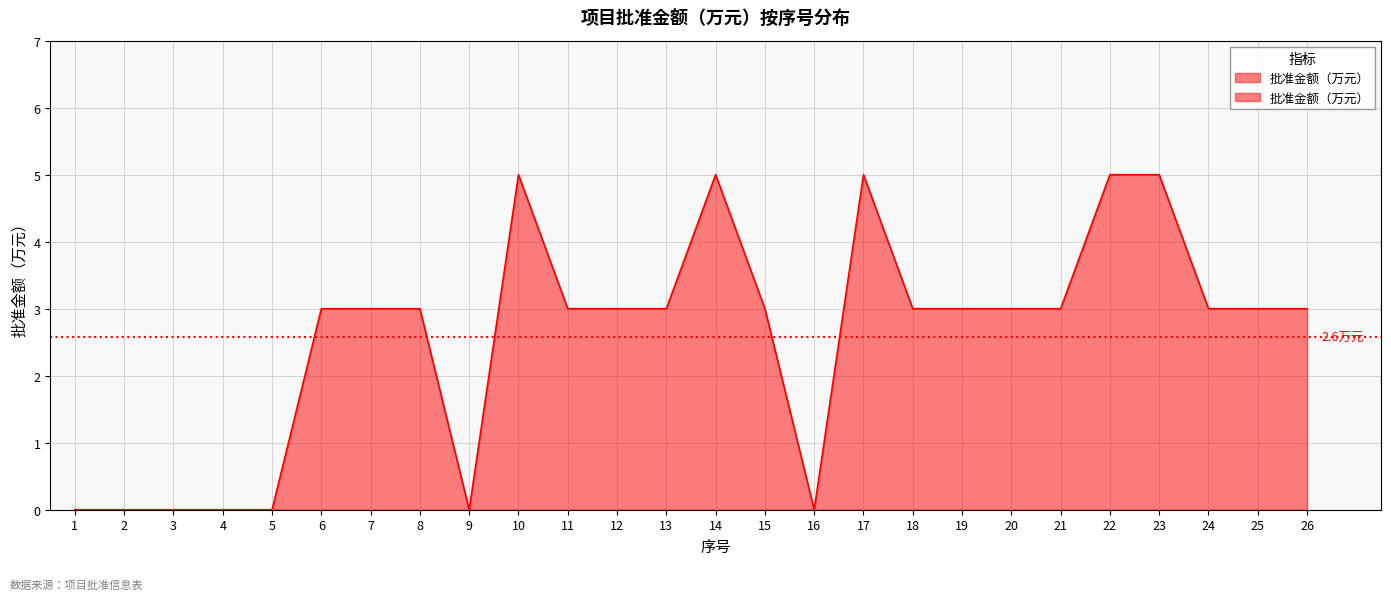

Does the chart display data point markers on the line(s)?

No